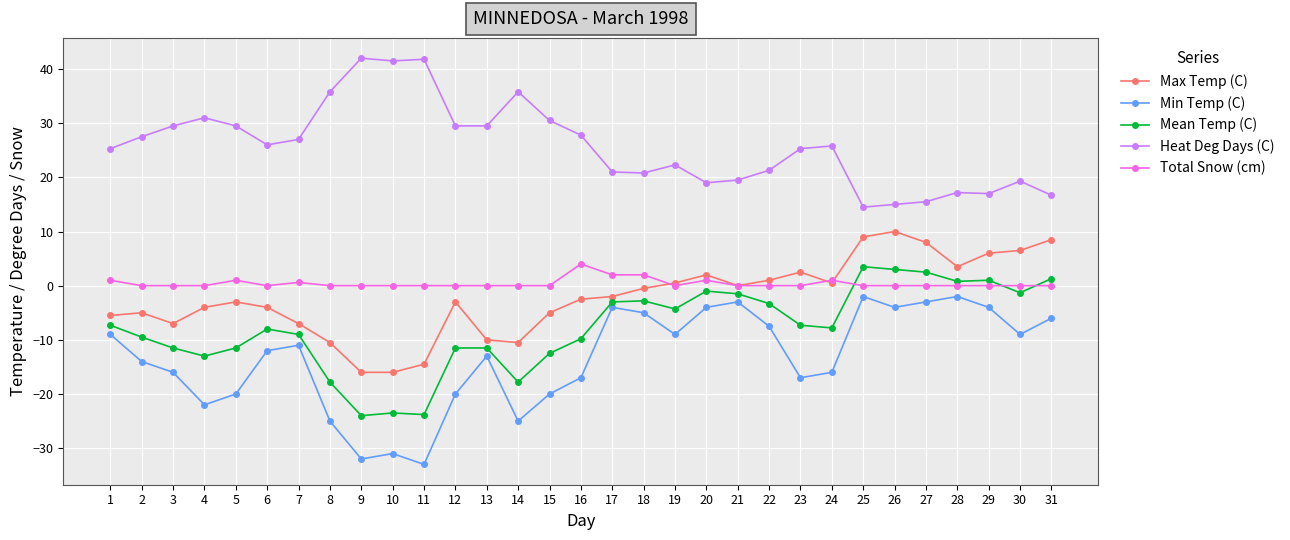

Which series has the largest total across all categories?

Heat Deg Days (C)